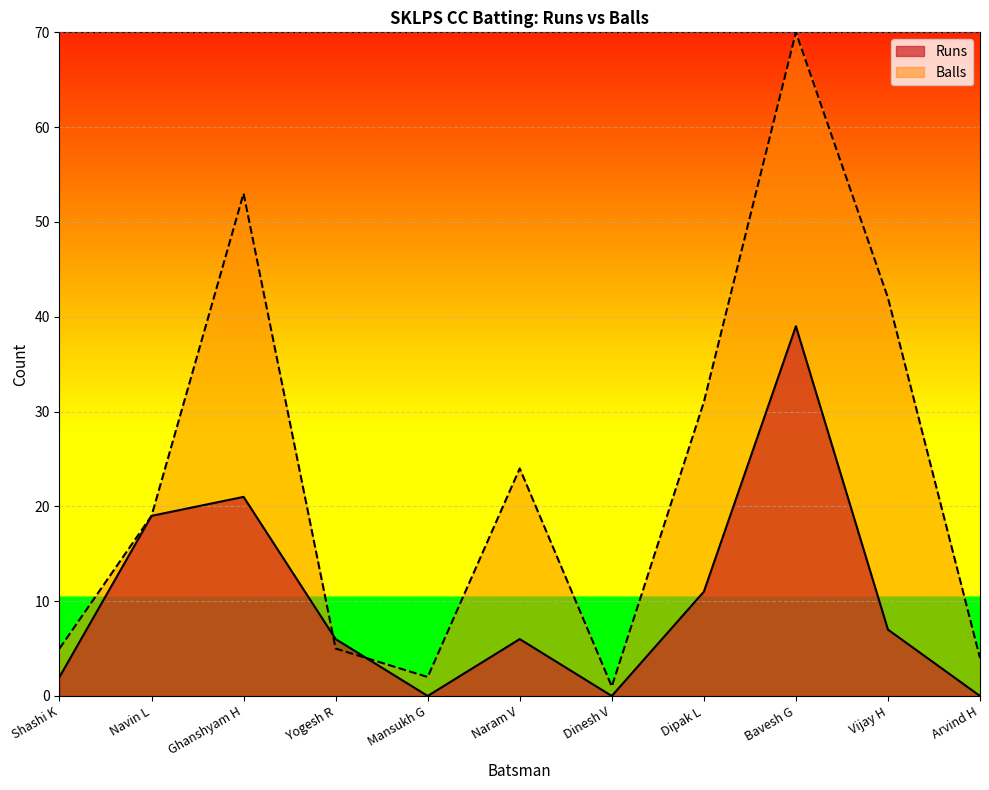

True or false: Balls has more than 1 interior local peaks.

True